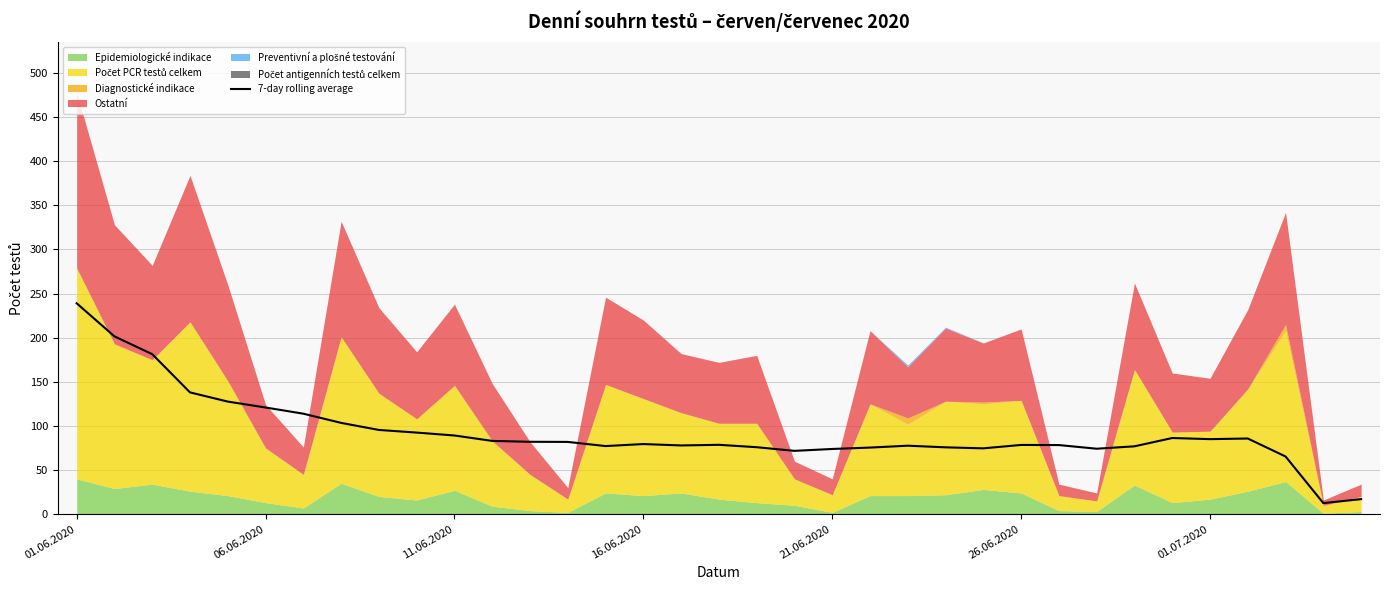

What is the average value?

92.8